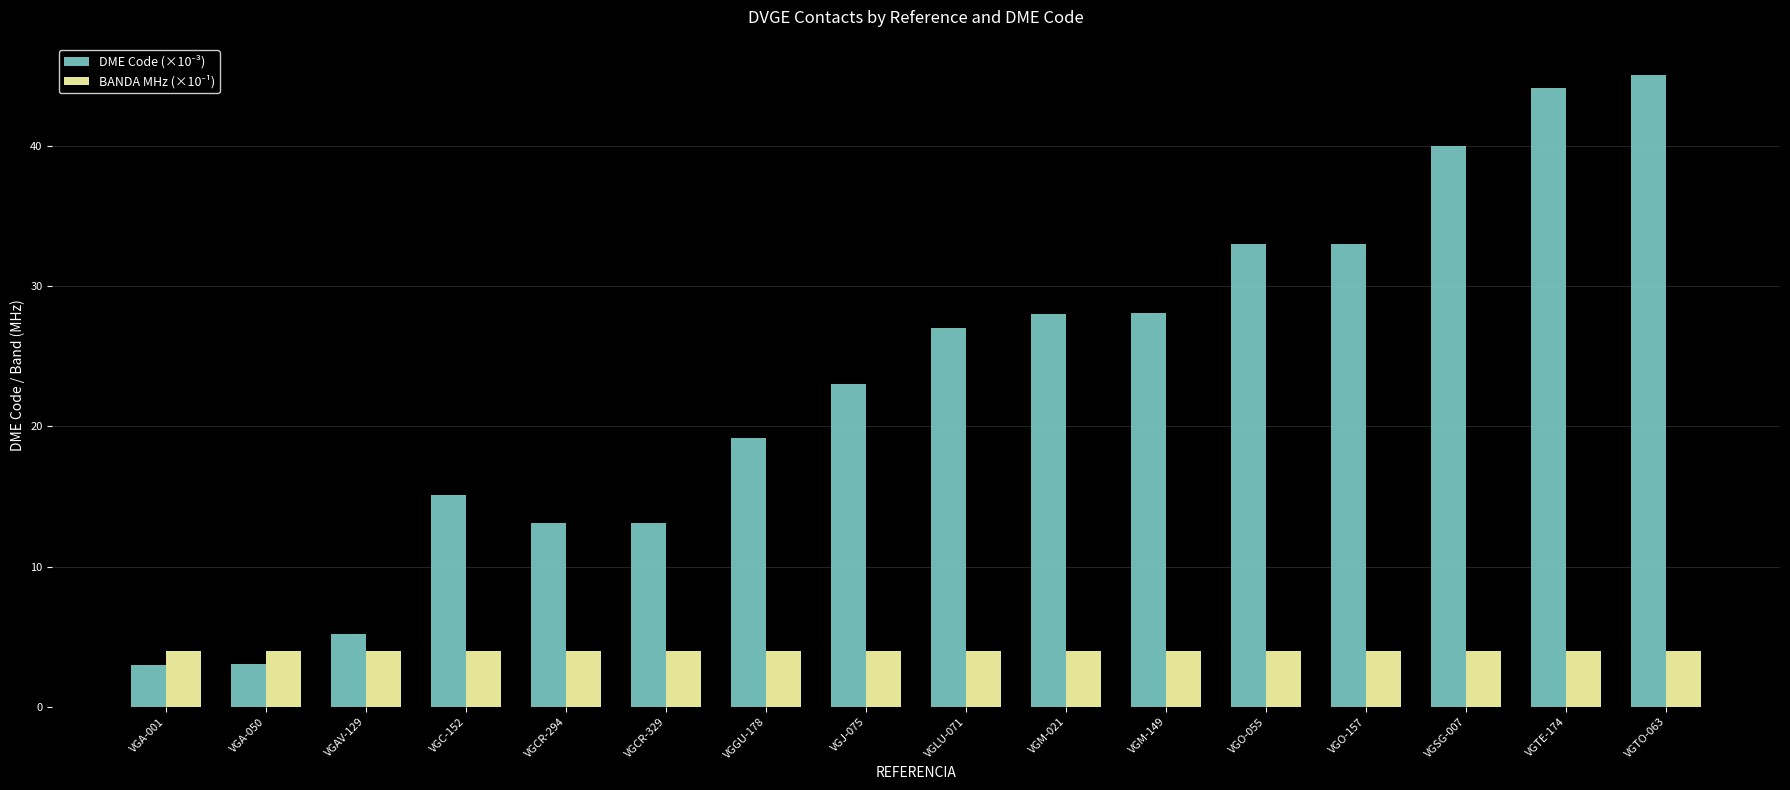

Are the bars horizontal?

No